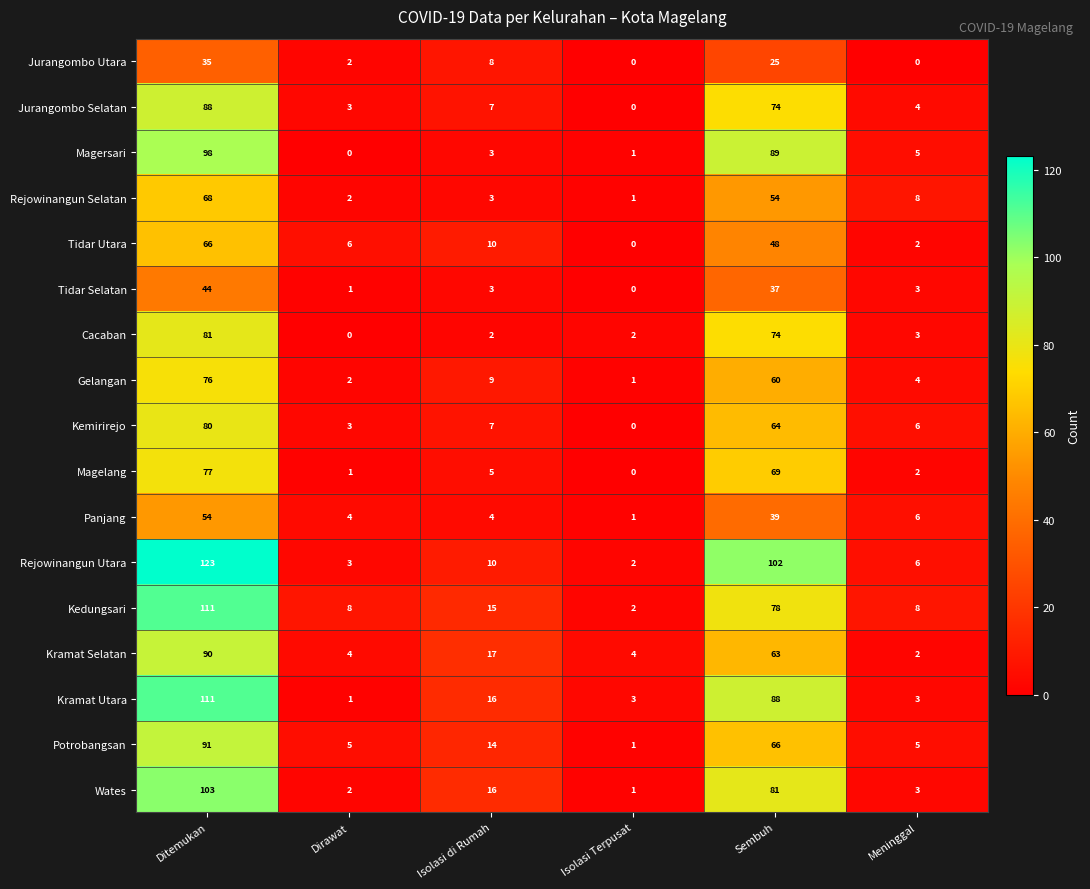

What is the total value across all series at Isolasi Terpusat?

19